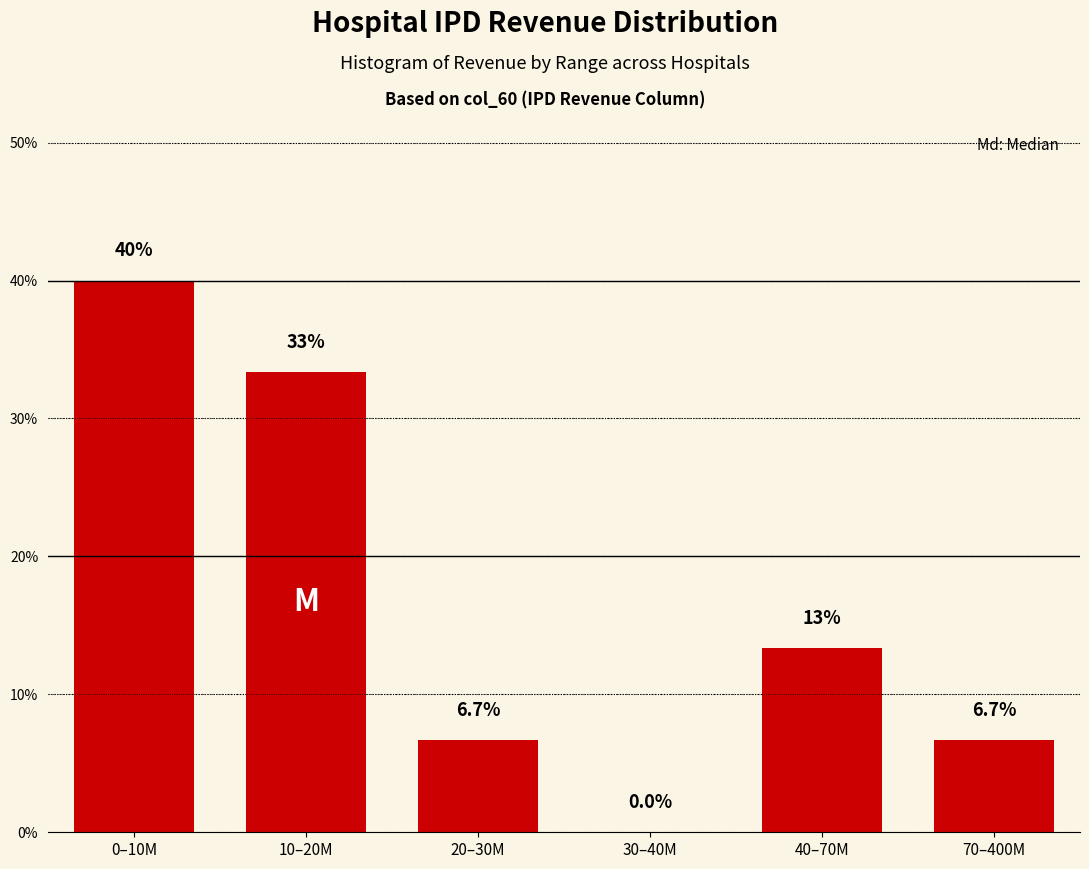

Reading left to right, extract all data points from this chart.

0–10M=40.0	10–20M=33.3	20–30M=6.7	30–40M=0.0	40–70M=13.3	70–400M=6.7